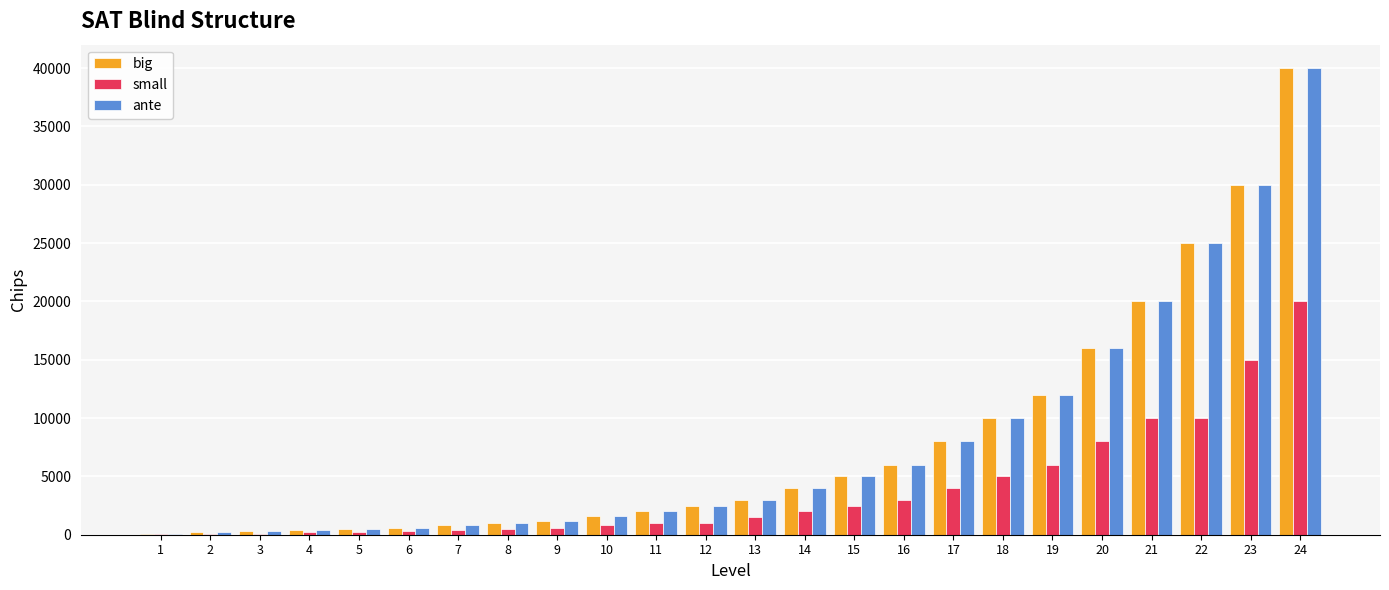

Is the value of small at 19 greater than the value of big at 11?

Yes